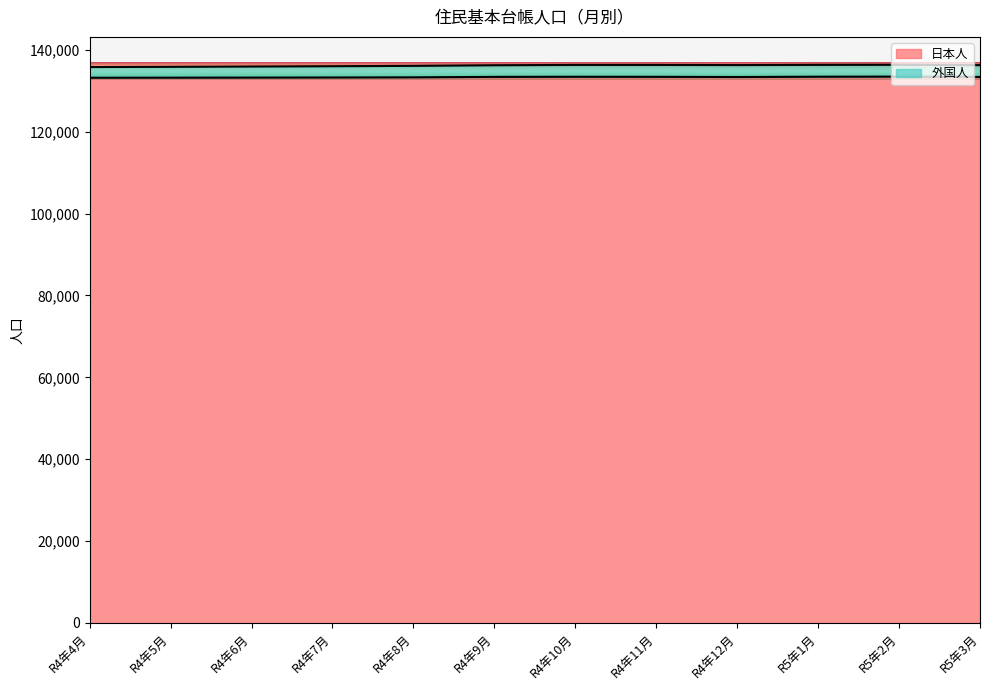

Reading right to left, list all the values displayed in this chart.

日本人: R5年3月=133352	R5年2月=133429	R5年1月=133404	R4年12月=133337	R4年11月=133379	R4年10月=133392	R4年9月=133367	R4年8月=133254	R4年7月=133215	R4年6月=133190	R4年5月=133171	R4年4月=133153
外国人: R5年3月=136231	R5年2月=136318	R5年1月=136303	R4年12月=136249	R4年11月=136283	R4年10月=136288	R4年9月=136208	R4年8月=136060	R4年7月=135972	R4年6月=135899	R4年5月=135824	R4年4月=135767